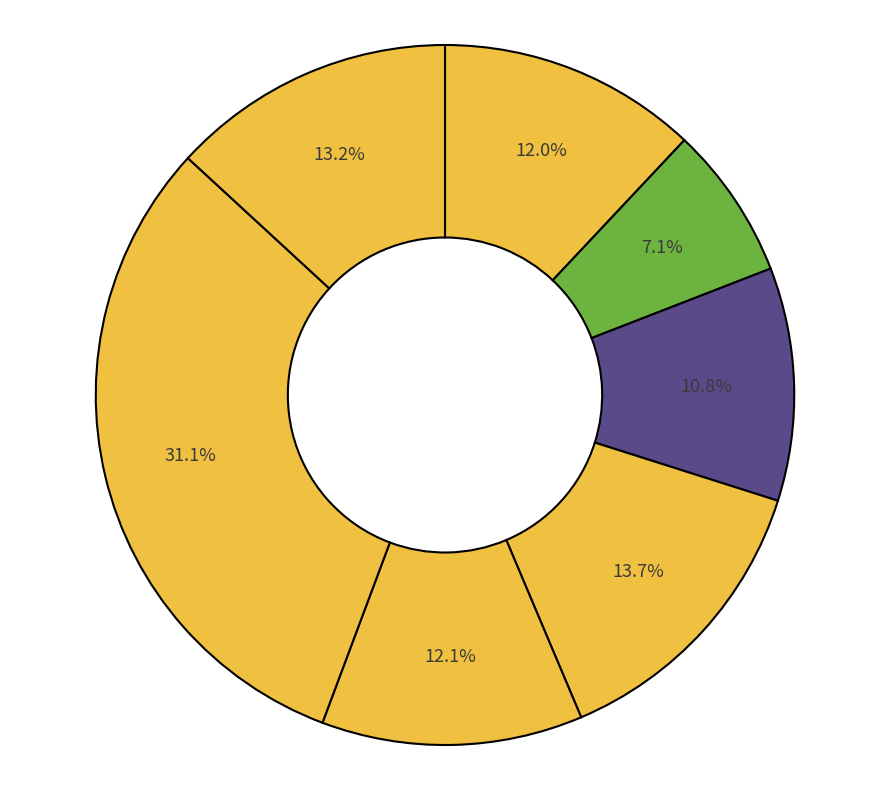

How many segments does this pie chart have?

7